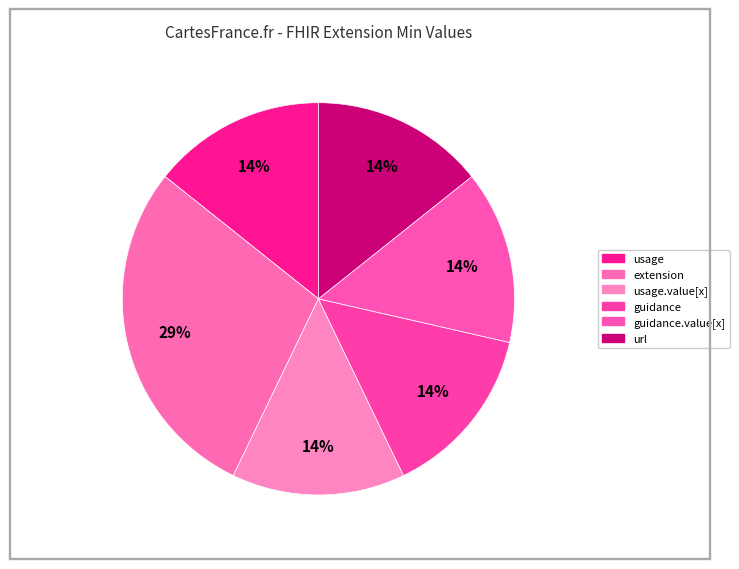

How many slices are in this pie chart?

6